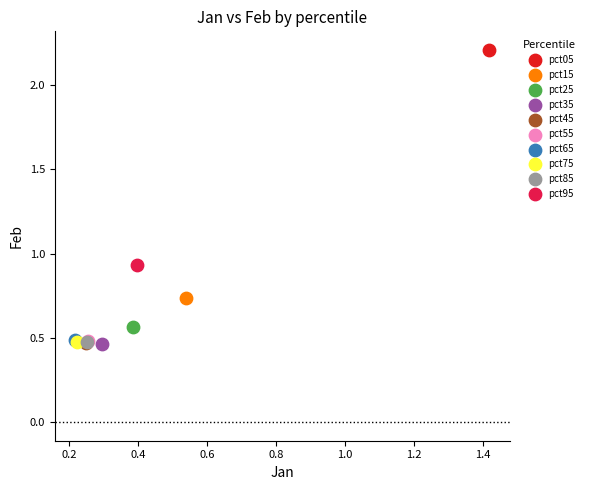

What are all the series names shown in the legend?

pct05, pct15, pct25, pct35, pct45, pct55, pct65, pct75, pct85, pct95